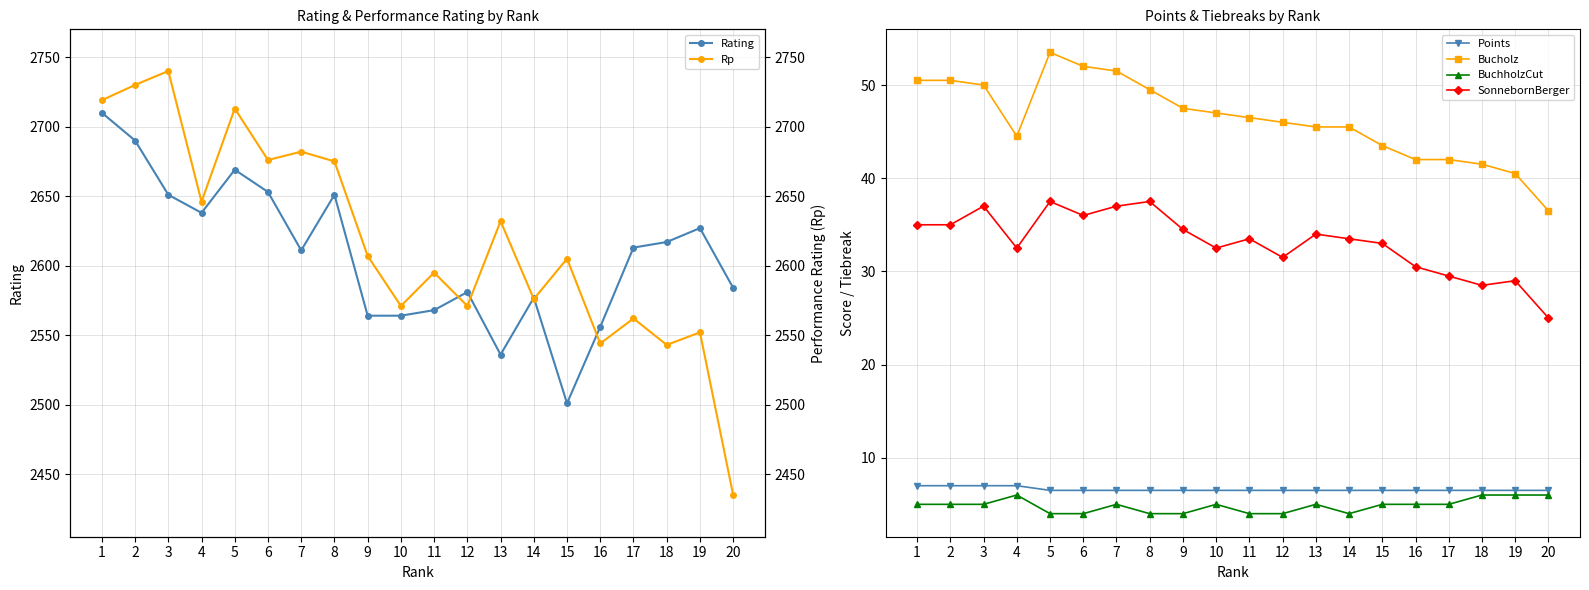

What is the difference between the second highest and minimum values in the Rp series?

295.0